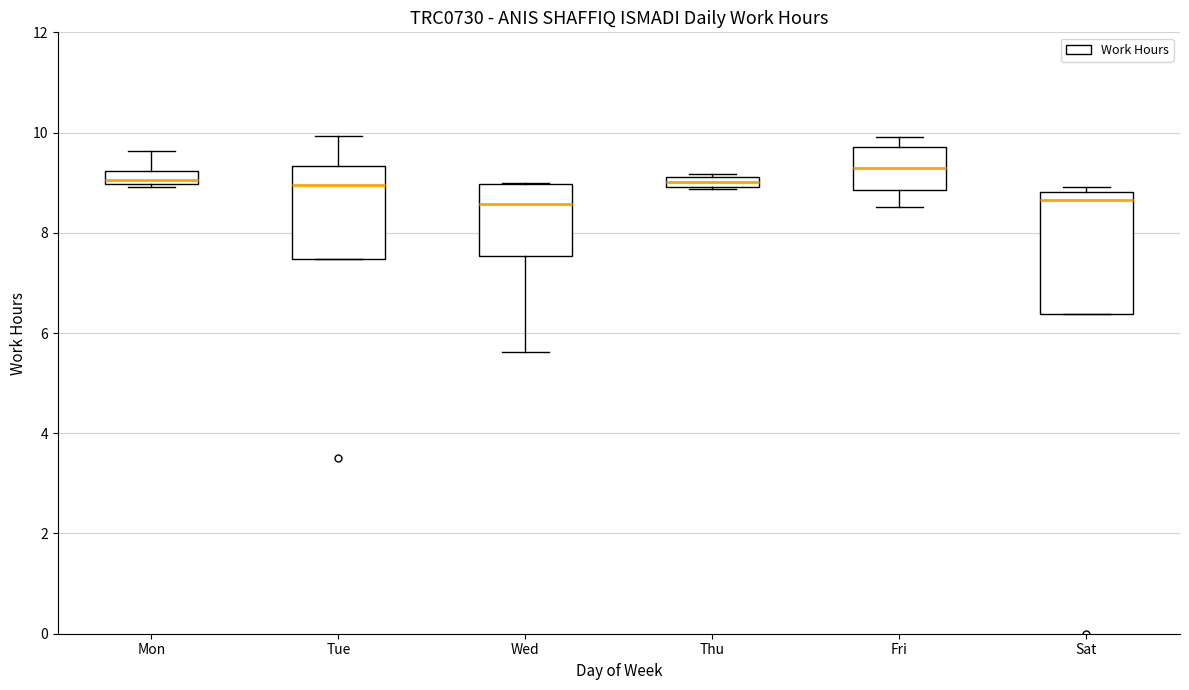

Comparing the boxes themselves (not the whiskers), which one is the tallest?

Sat